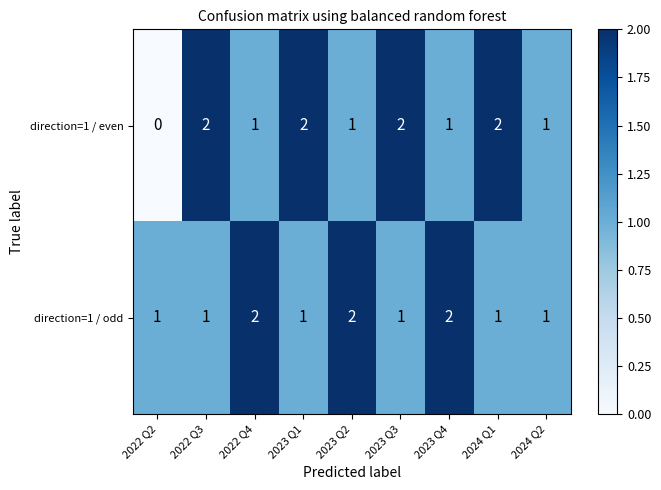

How many direction=1 / odd values are between 1 and 2?

9